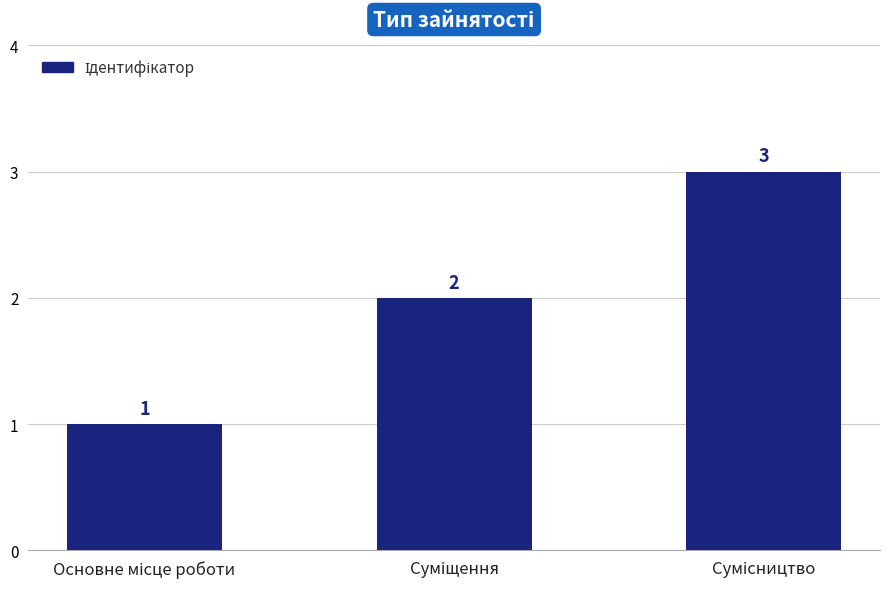

Count the values in the range 1 to 3.

3